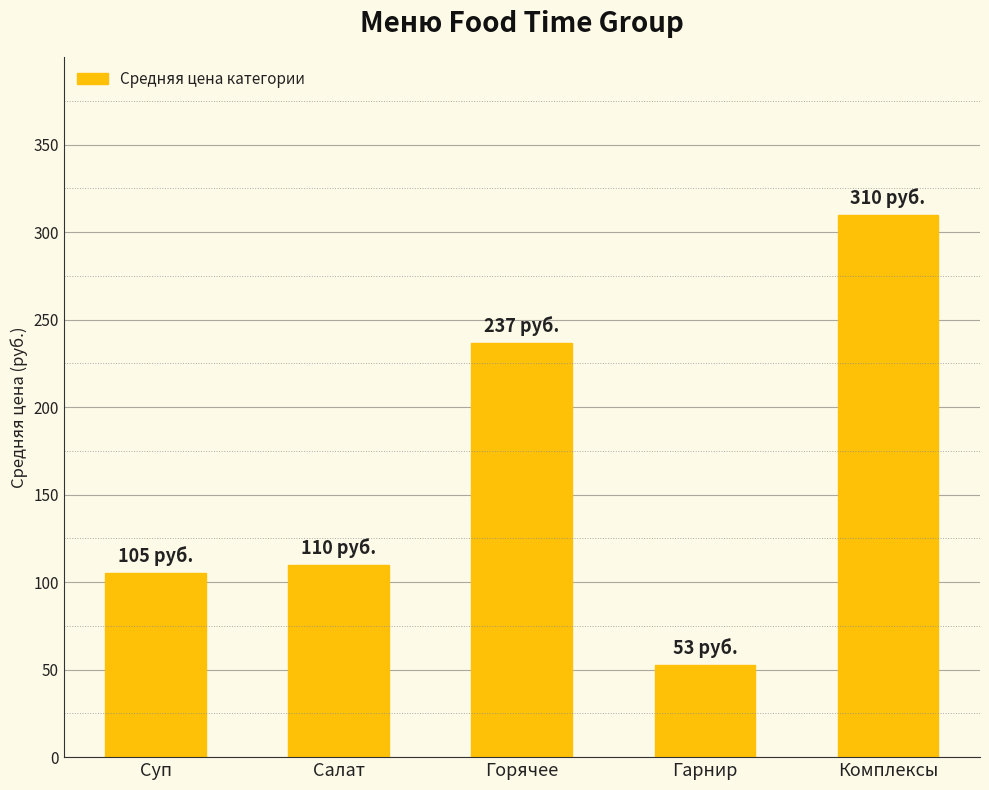

Does the chart contain stacked bars?

No